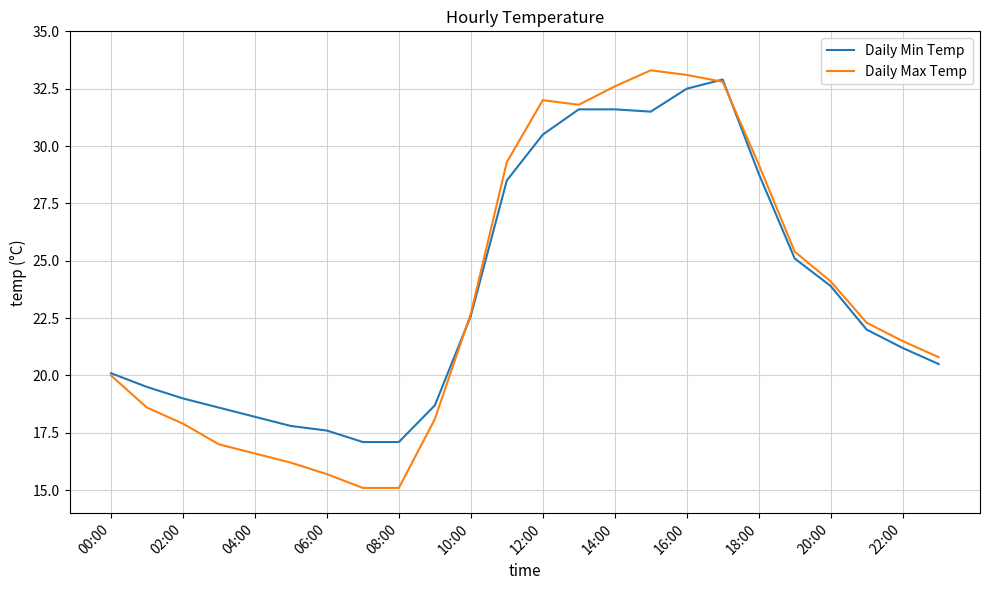

What is the sum of all Daily Min Temp values?

566.9